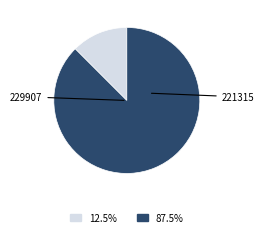

How many segments does this pie chart have?

2